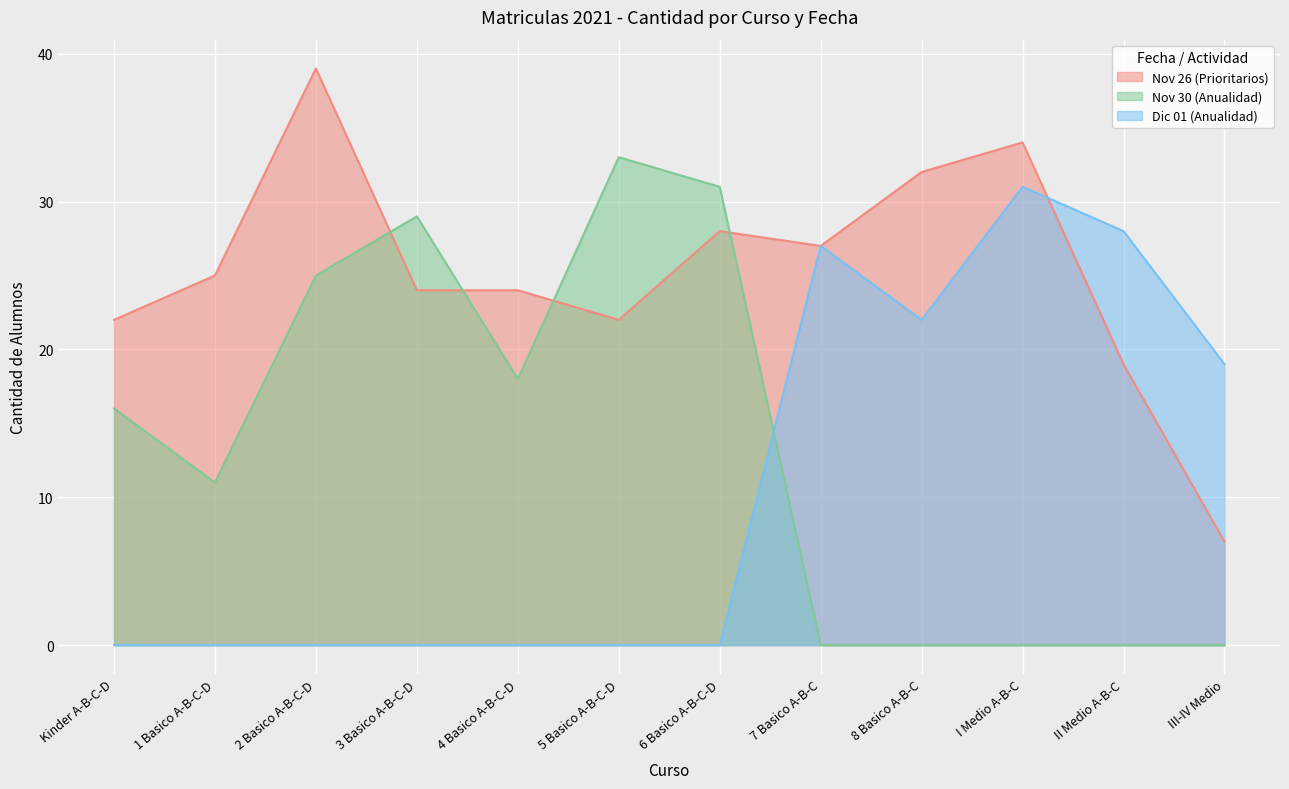

Rank the series at 4 Basico A-B-C-D from highest to lowest value.

Nov 26 (Prioritarios), Nov 30 (Anualidad), Dic 01 (Anualidad)